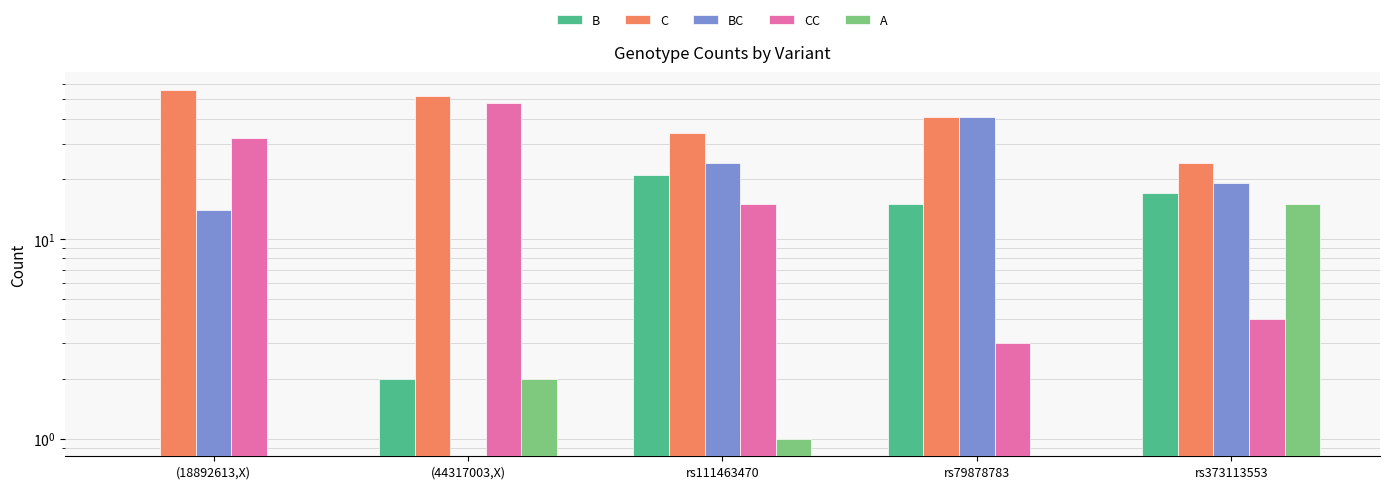

What is the difference between the maximum and minimum values in the C series?

32